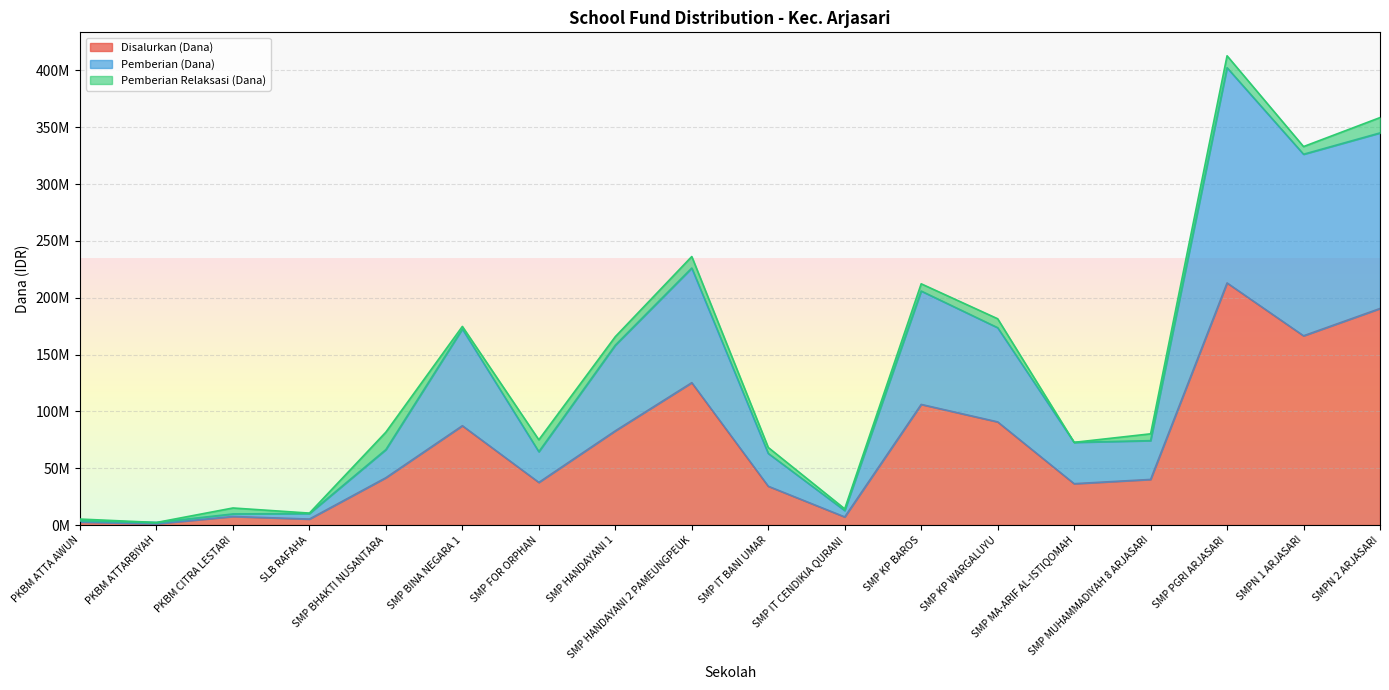

True or false: Siswa Disalurkan and Disalurkan (Dana) intersect in this chart.

False